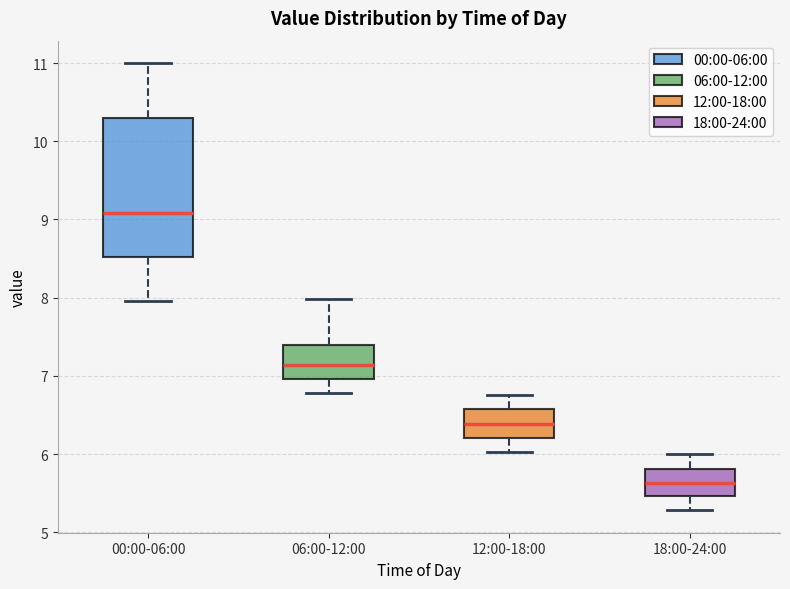

Which box's median line is the highest?

00:00-06:00